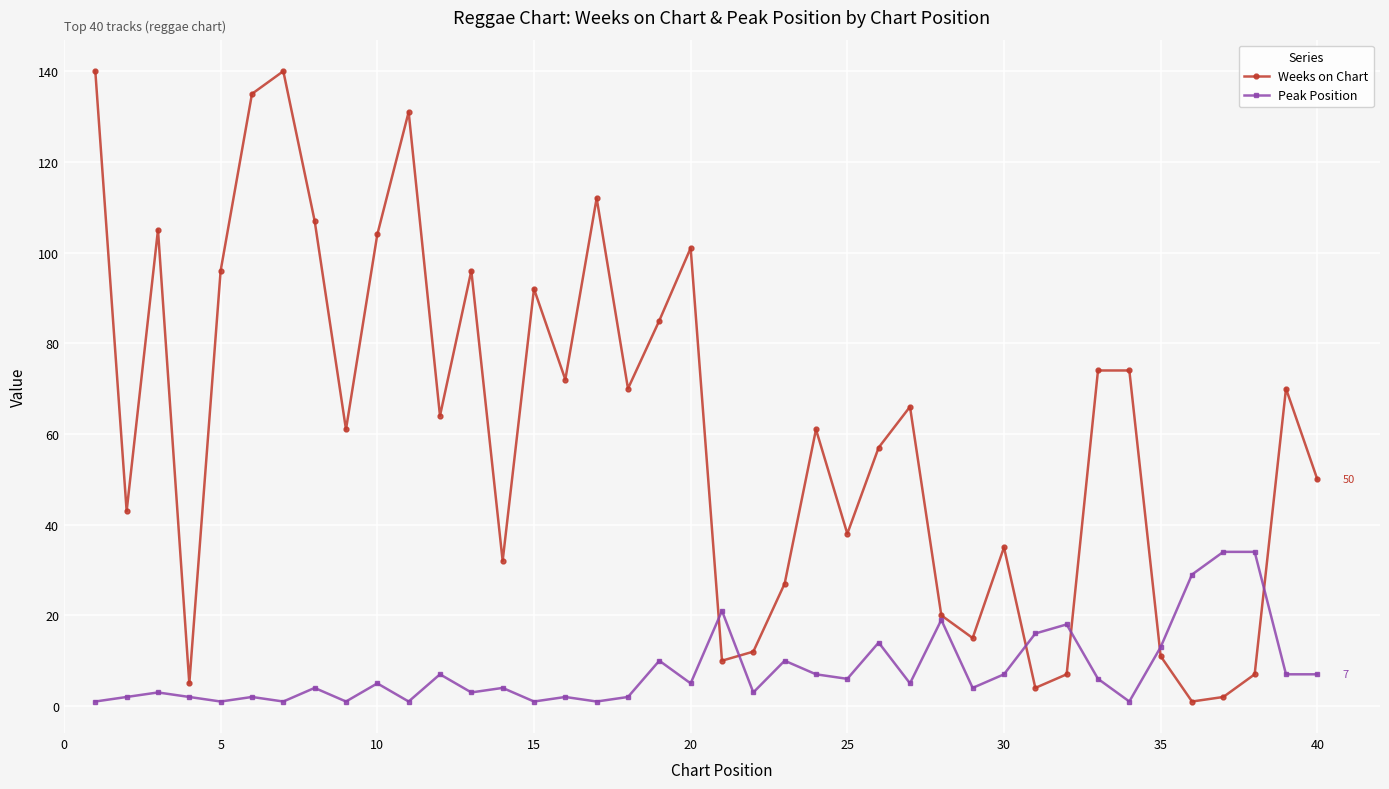

What is the difference between the maximum and second lowest values in the Weeks on Chart series?

138